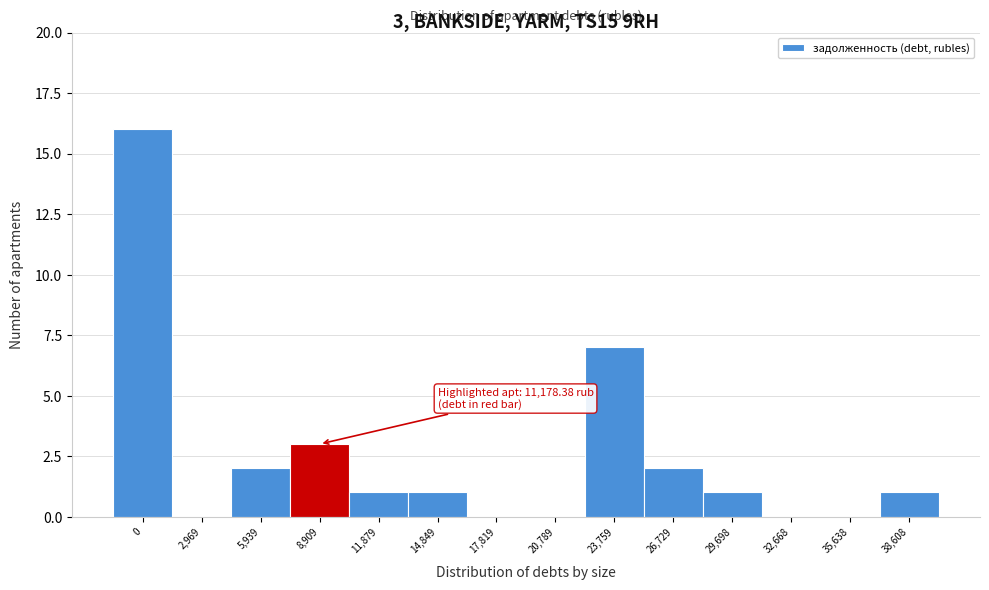

Reading right to left, extract all data points from this chart.

38,608=1	35,638=0	32,668=0	29,698=1	26,729=2	23,759=7	20,789=0	17,819=0	14,849=1	11,879=1	8,909=3	5,939=2	2,969=0	0=16